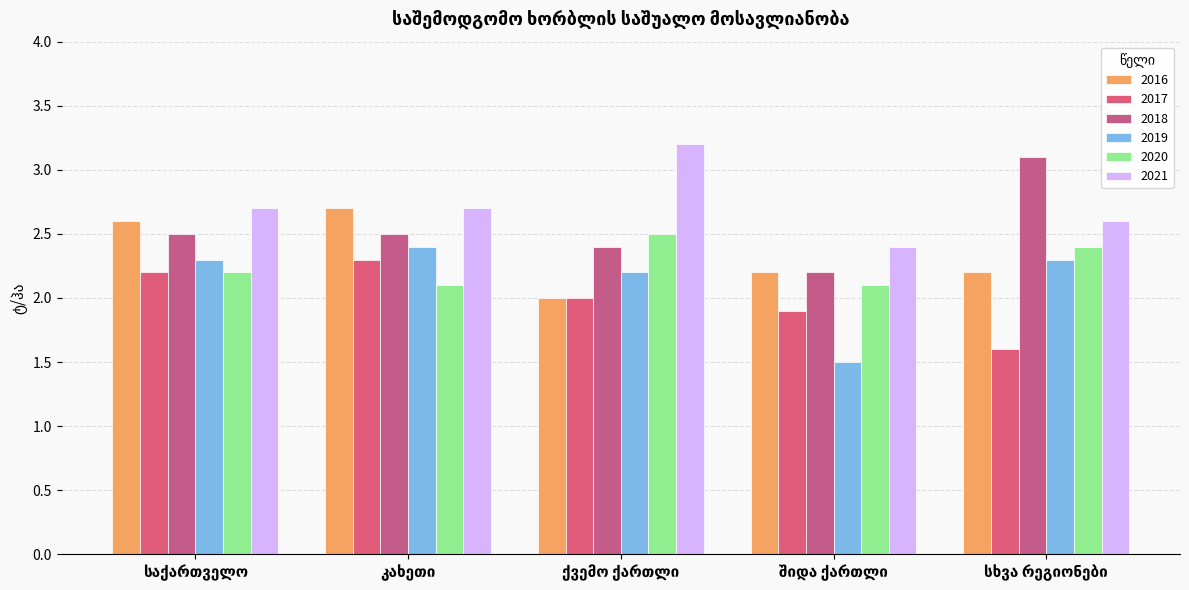

What is the label of the 2nd bar from the right?

შიდა ქართლი